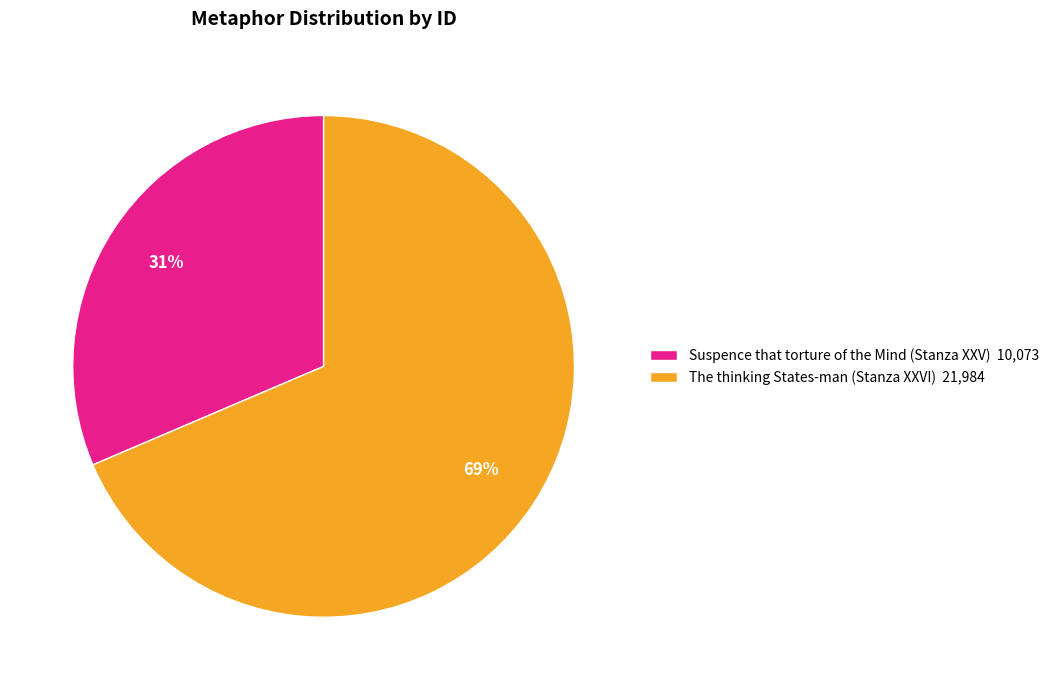

To the nearest percent, what portion does The thinking States-man (Stanza XXVI) represent?

69%